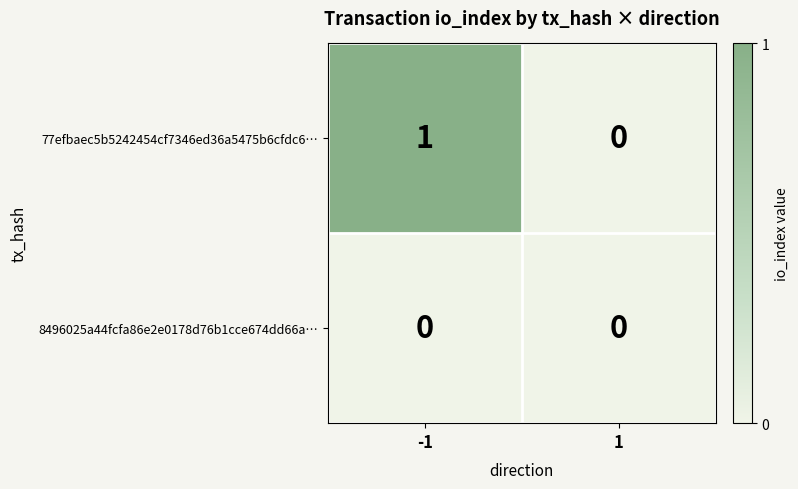

List the series in order of their overall mean, highest first.

77efbaec5b5242454cf7346ed36a5475b6cfdc6…, 8496025a44fcfa86e2e0178d76b1cce674dd66a…